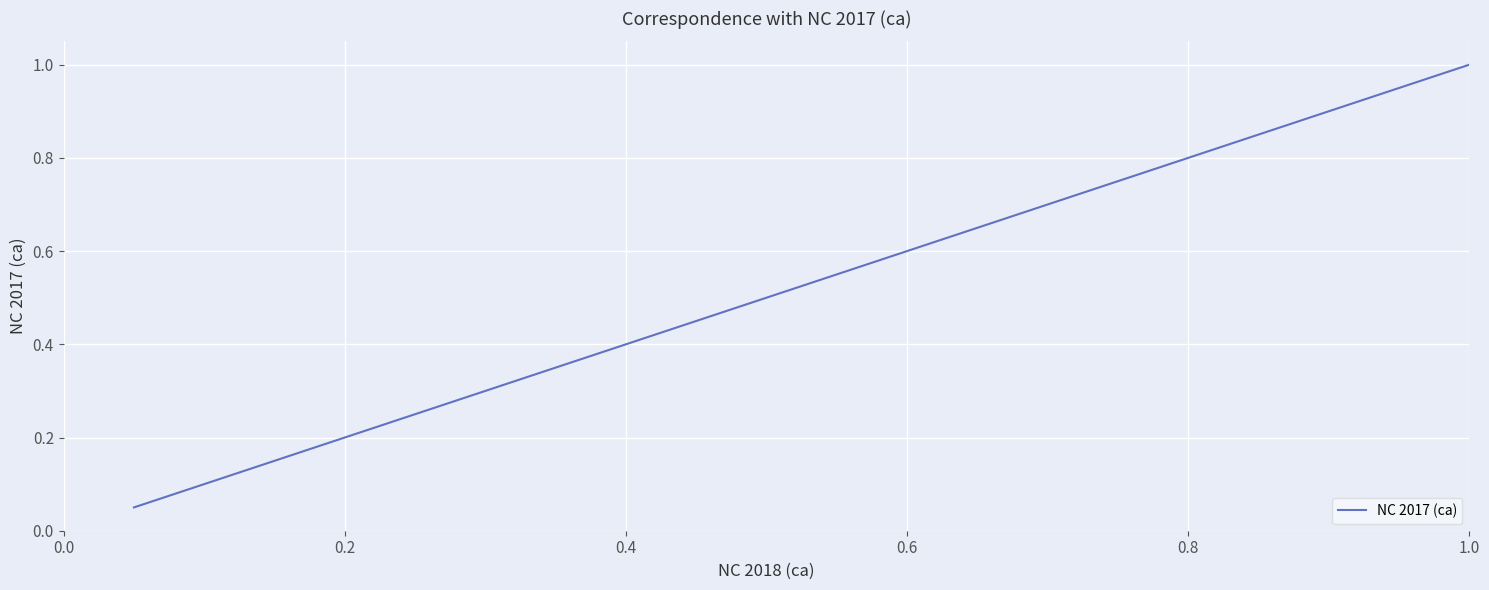

What is the greatest value displayed?

1.0